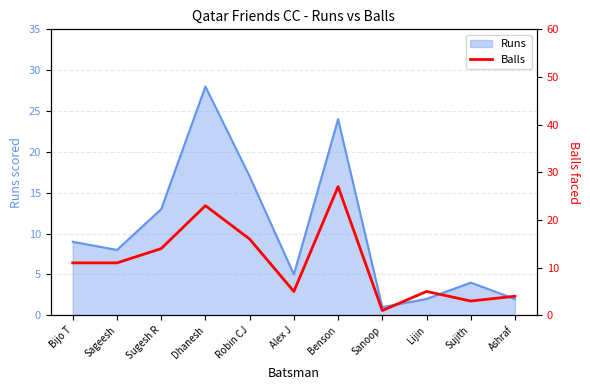

What is the greatest value displayed?

27